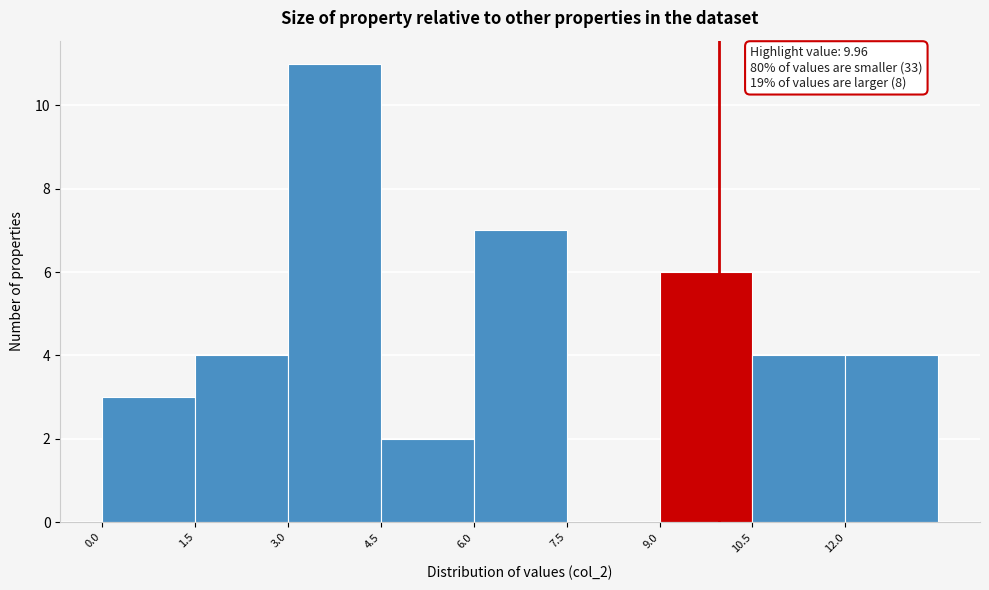

Over which range of the x-axis is the bar tallest?

3.0 to 4.5